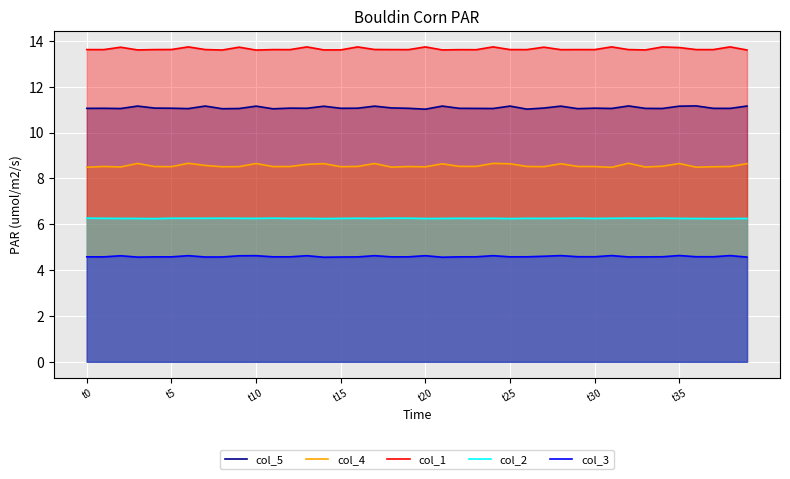

Is it true that col_5 equals 11.1 at 9?

True